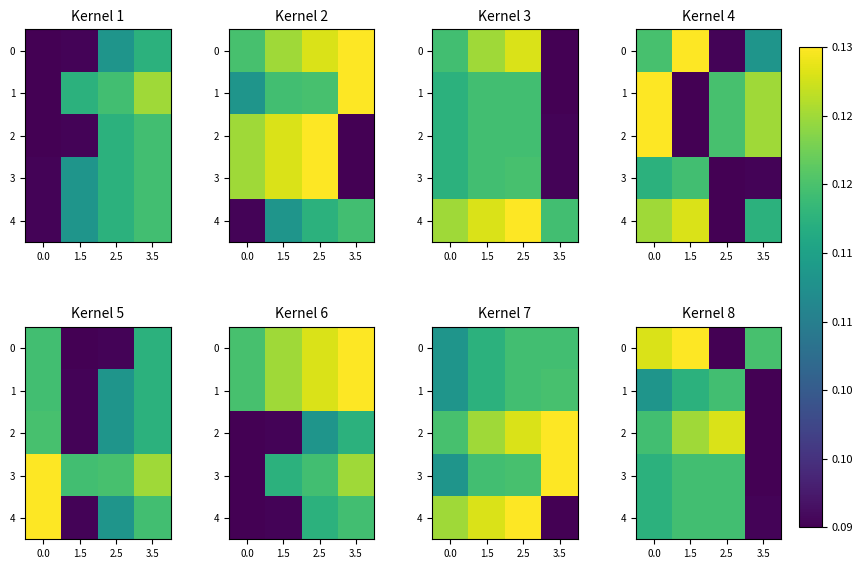

Between 3.5 and 2.5, which is larger?

3.5